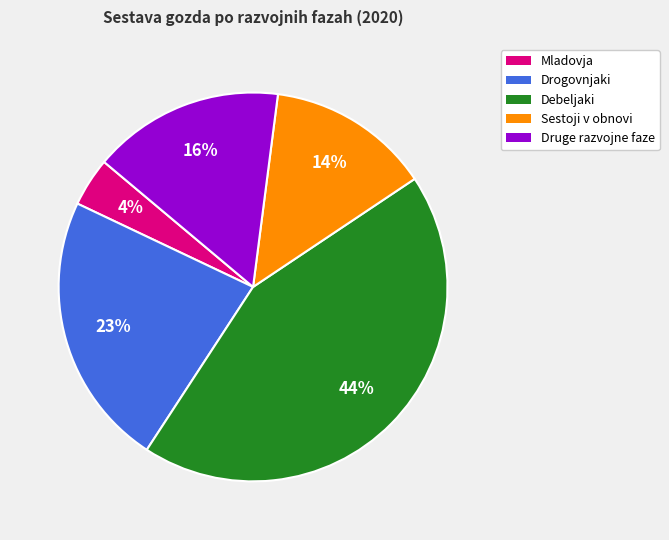

Between Sestoji v obnovi and Druge razvojne faze, which is larger?

Druge razvojne faze